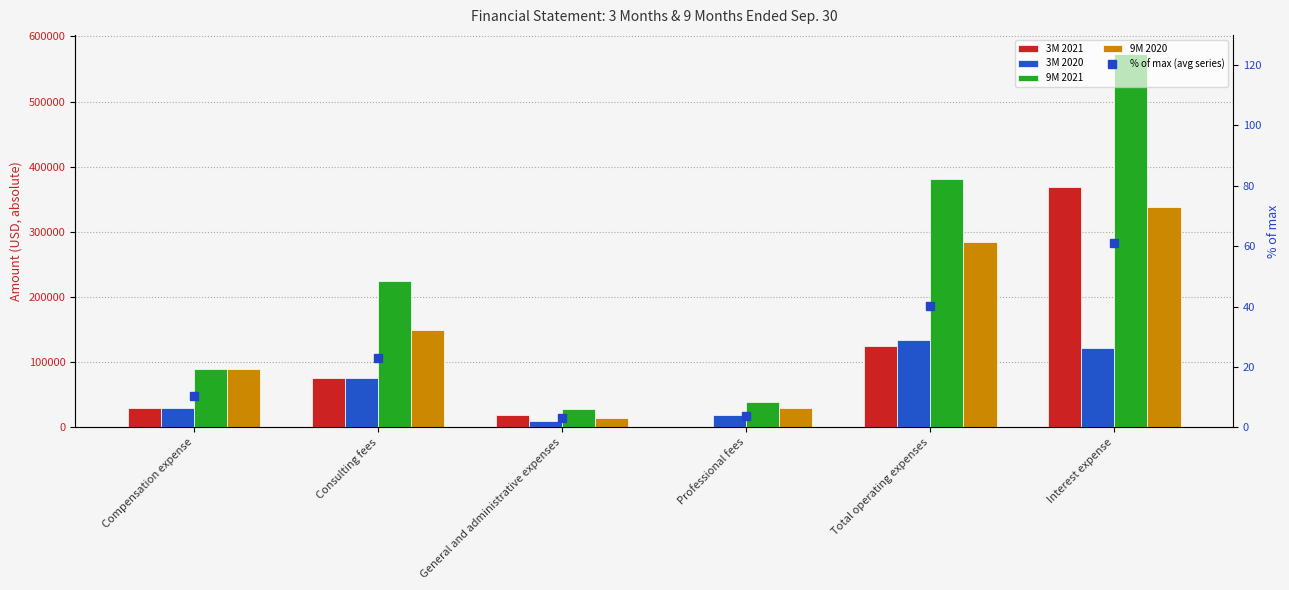

The value of 3M 2021 at Compensation expense is 30000.0. True or false?

True